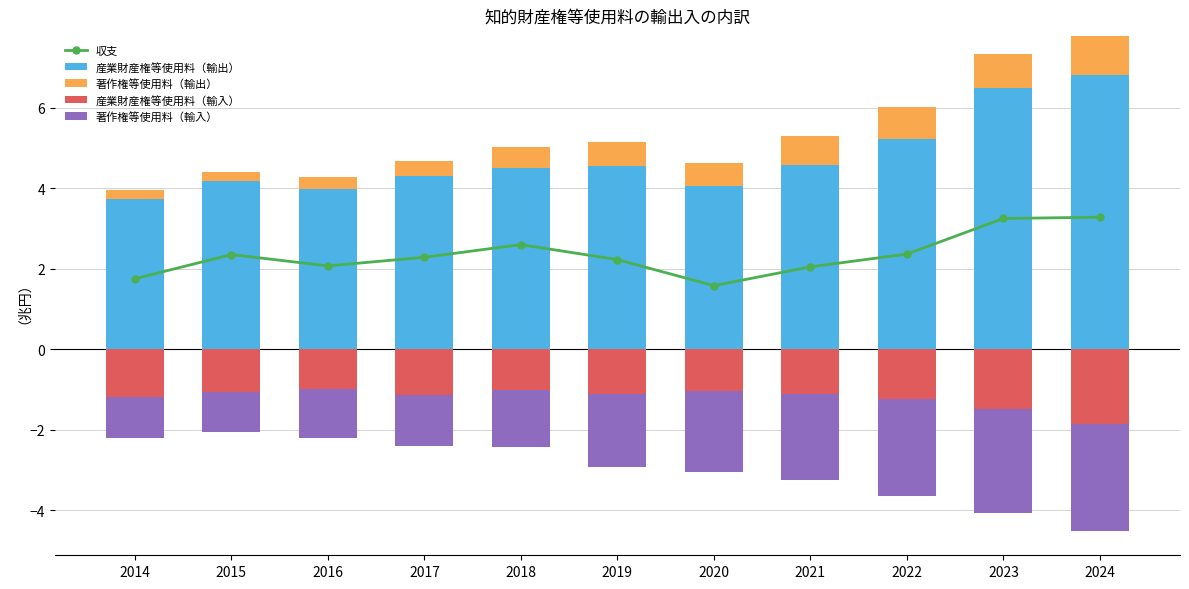

Is it true that 収支 equals 2.4 at 2015?

True